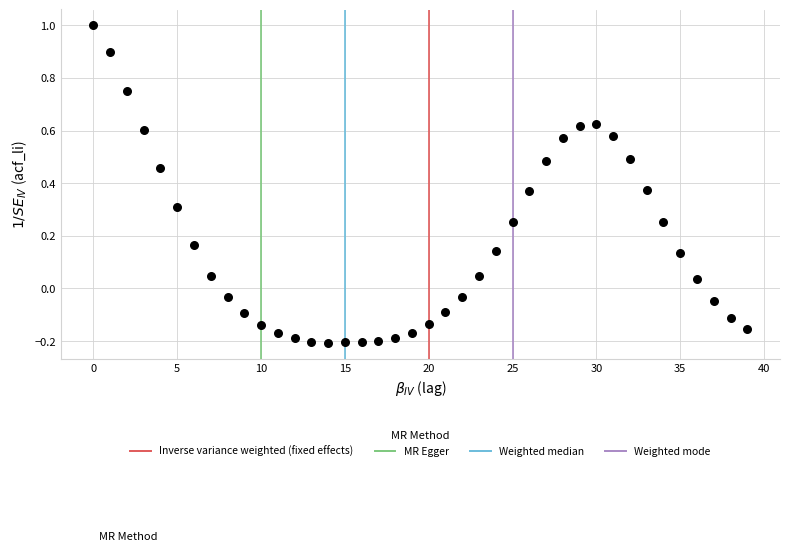

What is the range of Y values (max minus min)?

1.2